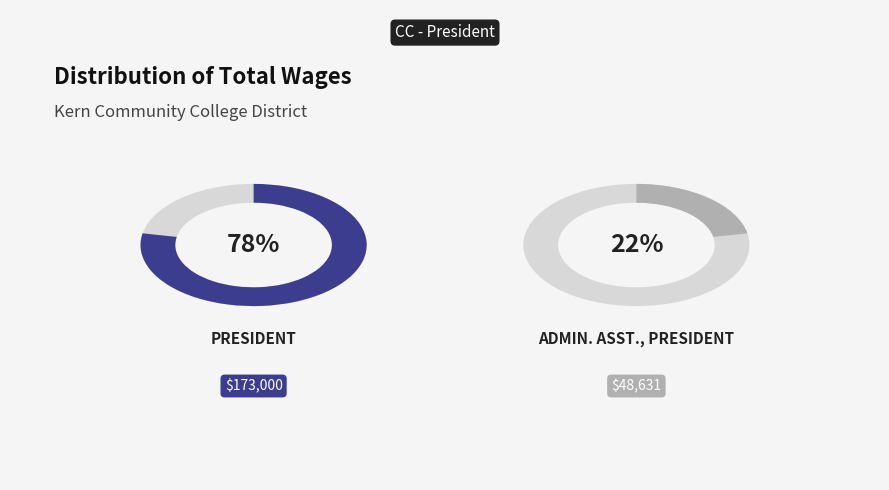

What percentage is NOT represented by Admin. Asst., President?

78.1%